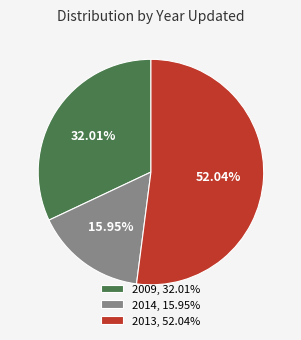

Combined, do 2009, 32.01% and 2013, 52.04% account for over 50%?

Yes